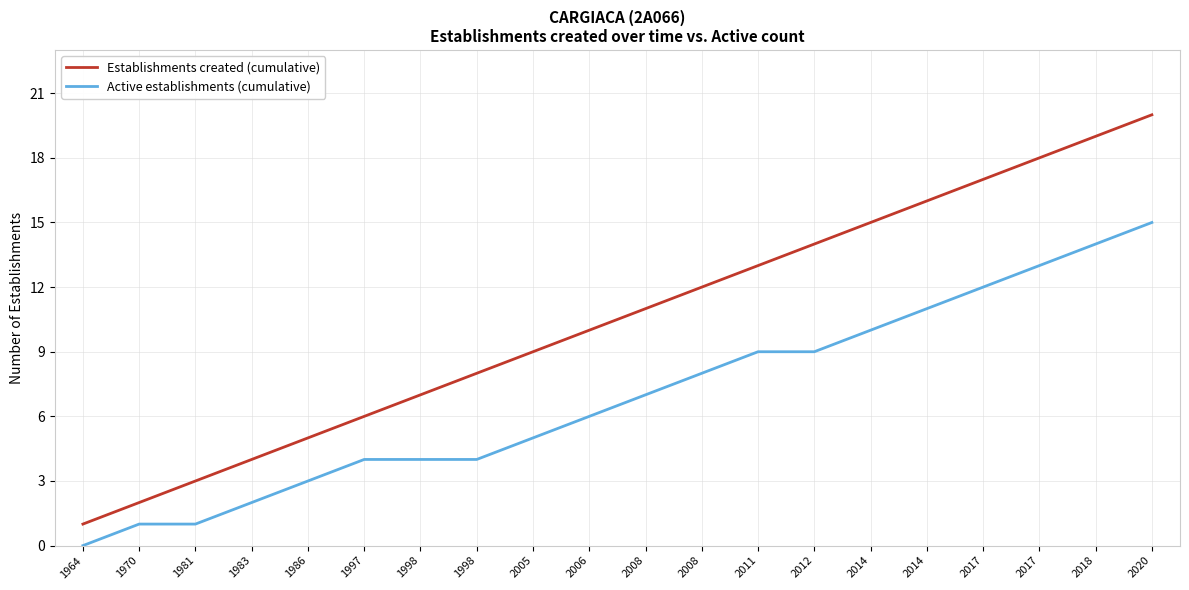

List the labels in order of Establishments created (cumulative) value, smallest first.

1964, 1970, 1981, 1983, 1986, 1997, 1998, 1998, 2005, 2006, 2008, 2008, 2011, 2012, 2014, 2014, 2017, 2017, 2018, 2020